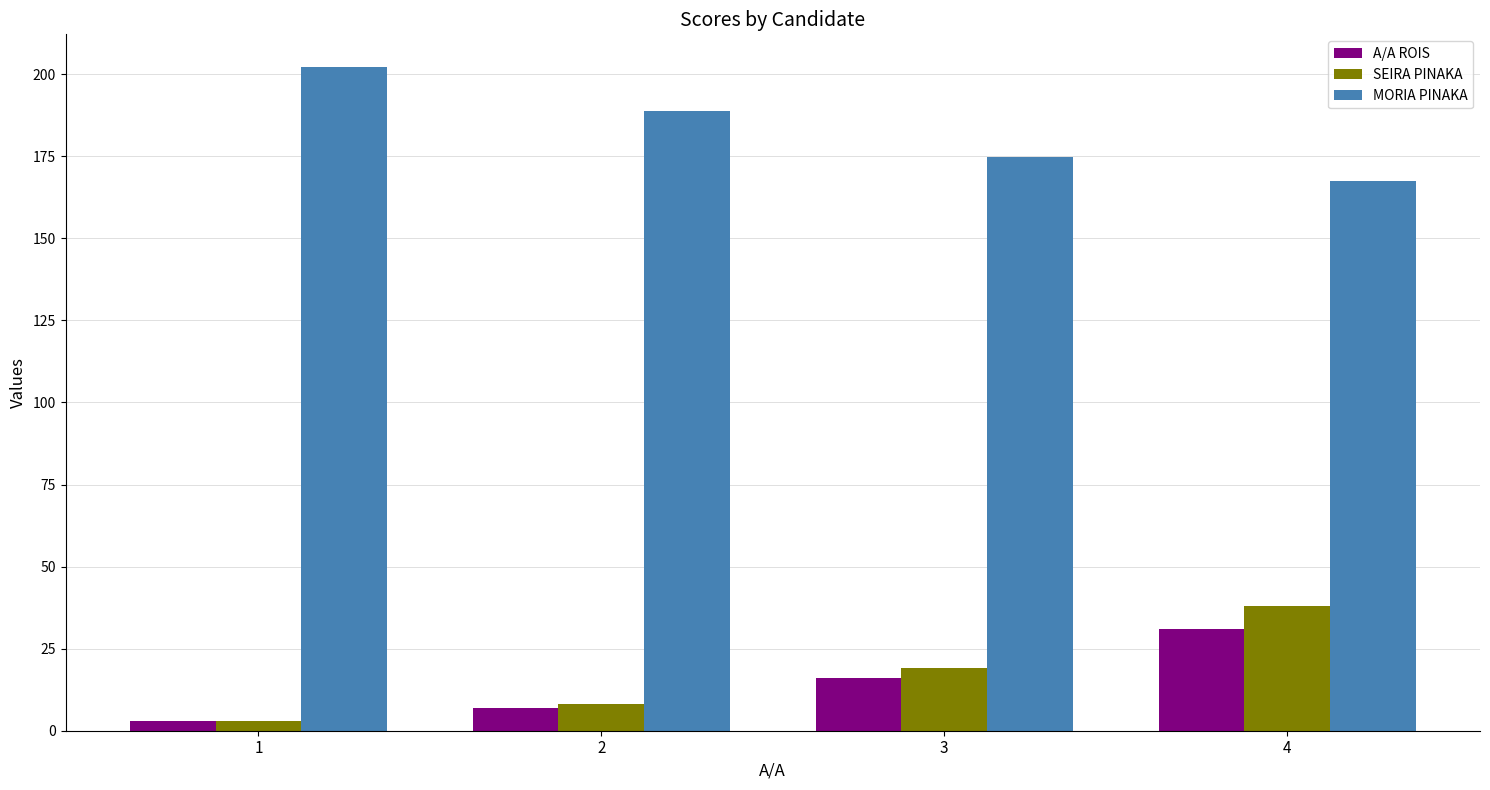

What is the spread (max minus min) of values at 2?

181.7